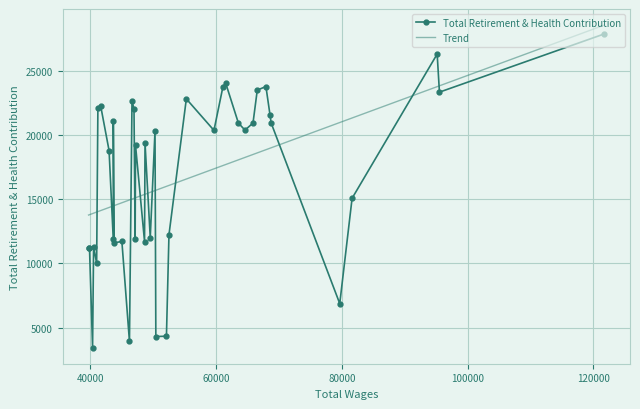

Which series has the largest total across all categories?

Total Retirement & Health Contribution